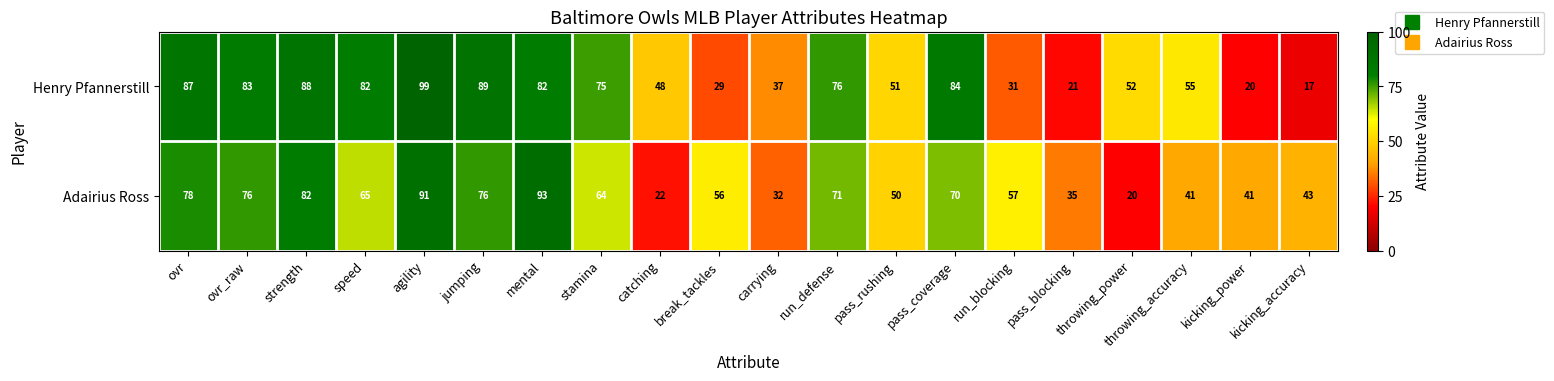

Is it true that Henry Pfannerstill equals 116 at pass_coverage?

False